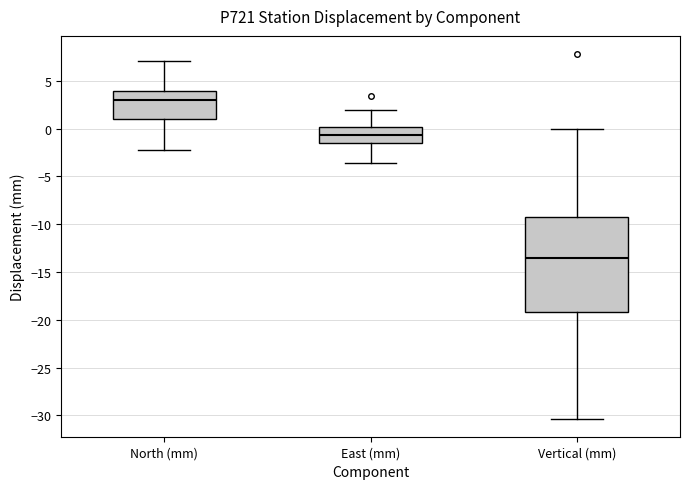

Reading left to right, read every box against the y-axis: the position of its median line, the range the box covers, and the ends of its whiskers. The values are not printed on the chart, so give them approximately, as read against the axis.

North (mm): median 3.0, box 1.0 to 4.0, whiskers -2.5 to 7.0
East (mm): median -0.5, box -1.5 to 0.0, whiskers -3.5 to 2.0
Vertical (mm): median -13.5, box -19.0 to -9.5, whiskers -30.5 to 0.0